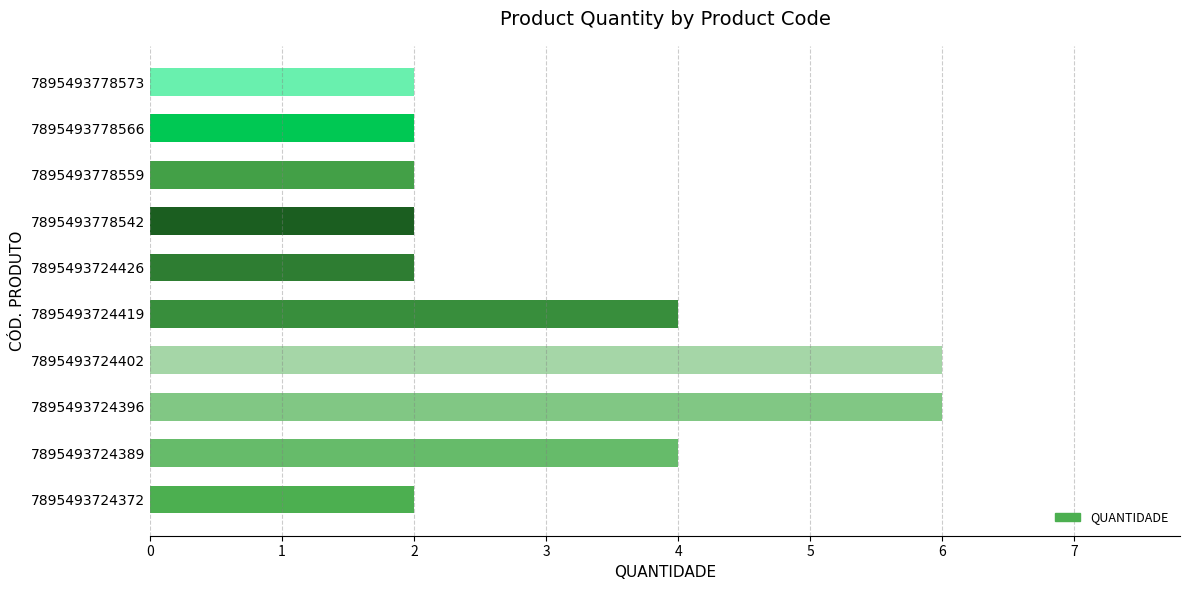

Reading bottom to top, extract all data points from this chart.

7895493724372=2	7895493724389=4	7895493724396=6	7895493724402=6	7895493724419=4	7895493724426=2	7895493778542=2	7895493778559=2	7895493778566=2	7895493778573=2